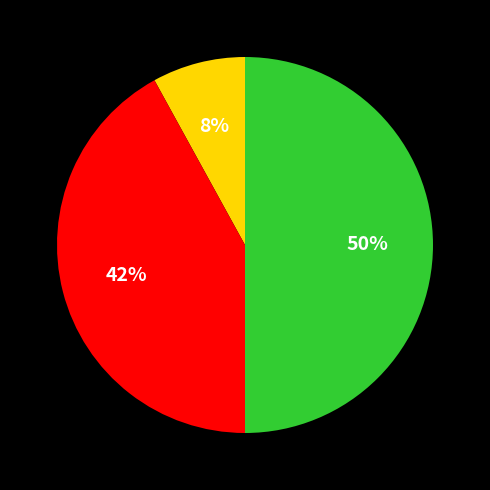

To the nearest percent, what is the average slice percentage?

33%